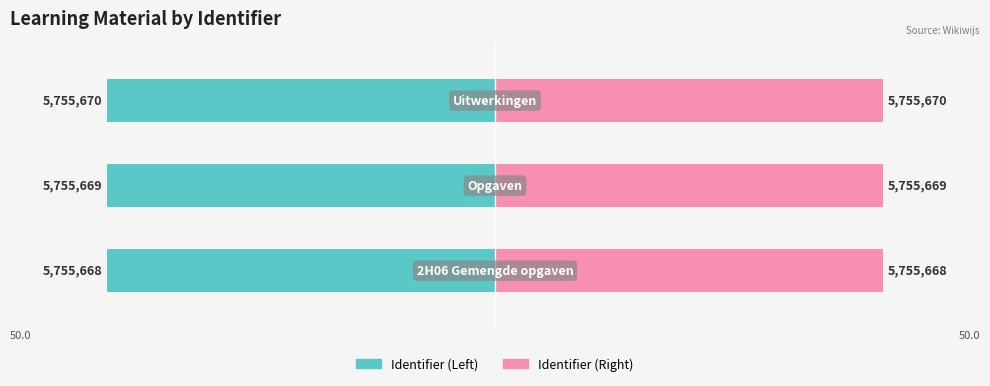

What are all the series names shown in the legend?

Identifier (Left), Identifier (Right)